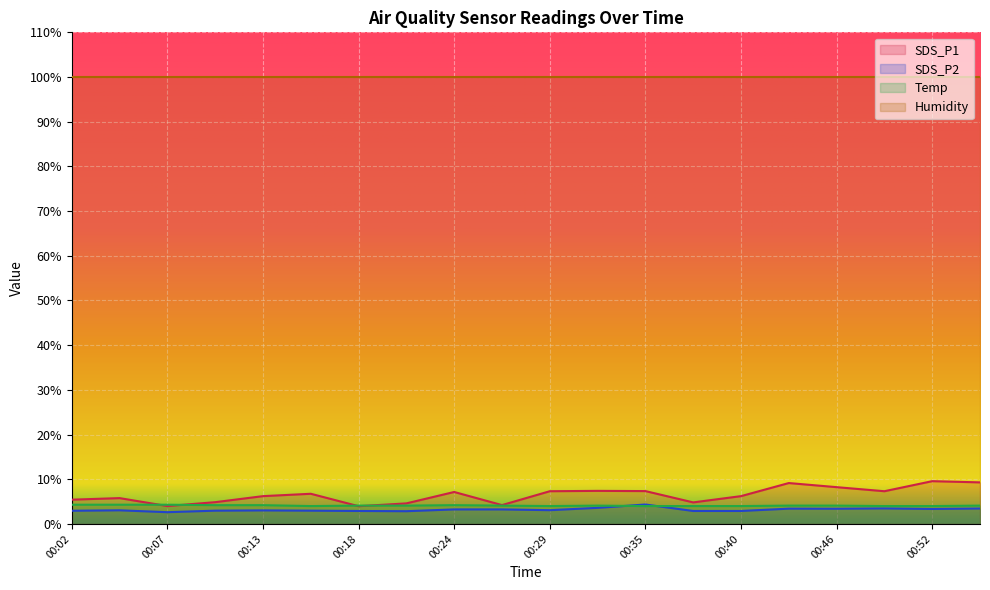

Is it true that SDS_P2 equals 5.1 at 00:52?

False